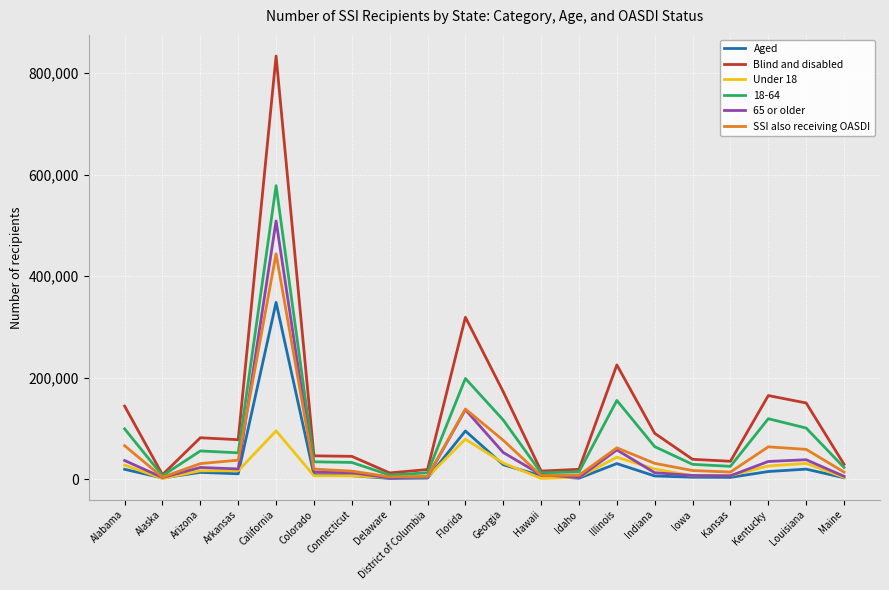

What position from the right is District of Columbia?

12